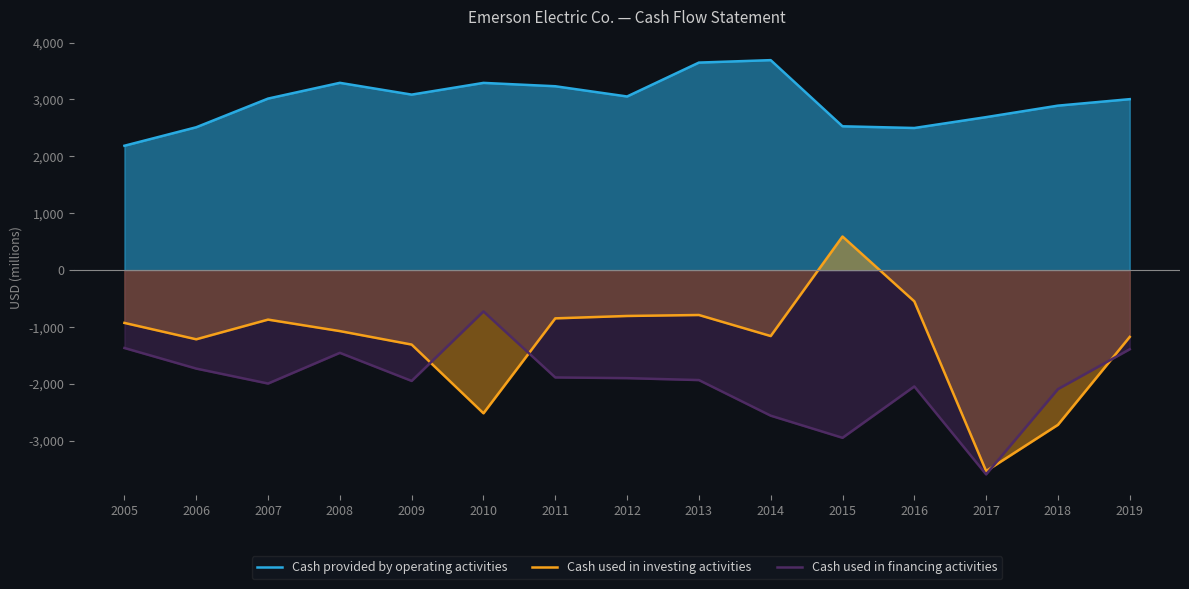

At 2018, list the series in order from smallest to largest.

Cash used in investing activities, Cash used in financing activities, Cash provided by operating activities